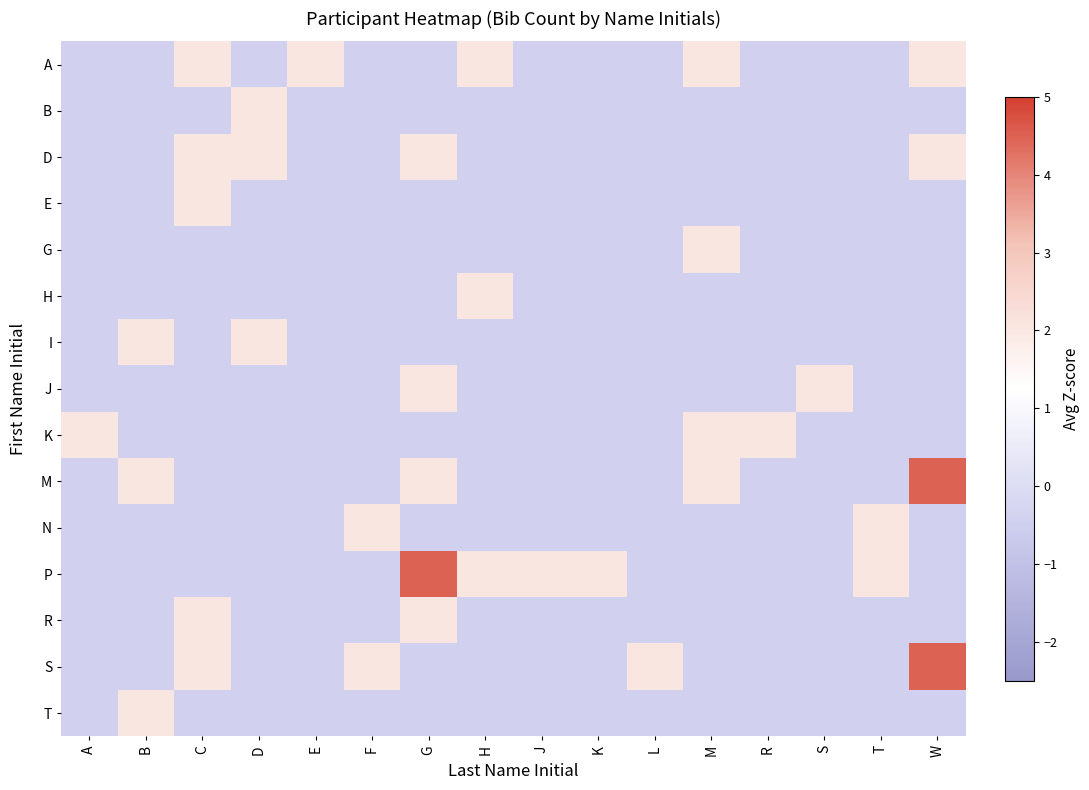

Reading right to left, transcribe all the data shown in this chart.

A: W=2.0	T=-0.4	S=-0.4	R=-0.4	M=2.0	L=-0.4	K=-0.4	J=-0.4	H=2.0	G=-0.4	F=-0.4	E=2.0	D=-0.4	C=2.0	B=-0.4	A=-0.4
B: W=-0.4	T=-0.4	S=-0.4	R=-0.4	M=-0.4	L=-0.4	K=-0.4	J=-0.4	H=-0.4	G=-0.4	F=-0.4	E=-0.4	D=2.0	C=-0.4	B=-0.4	A=-0.4
D: W=2.0	T=-0.4	S=-0.4	R=-0.4	M=-0.4	L=-0.4	K=-0.4	J=-0.4	H=-0.4	G=2.0	F=-0.4	E=-0.4	D=2.0	C=2.0	B=-0.4	A=-0.4
E: W=-0.4	T=-0.4	S=-0.4	R=-0.4	M=-0.4	L=-0.4	K=-0.4	J=-0.4	H=-0.4	G=-0.4	F=-0.4	E=-0.4	D=-0.4	C=2.0	B=-0.4	A=-0.4
G: W=-0.4	T=-0.4	S=-0.4	R=-0.4	M=2.0	L=-0.4	K=-0.4	J=-0.4	H=-0.4	G=-0.4	F=-0.4	E=-0.4	D=-0.4	C=-0.4	B=-0.4	A=-0.4
H: W=-0.4	T=-0.4	S=-0.4	R=-0.4	M=-0.4	L=-0.4	K=-0.4	J=-0.4	H=2.0	G=-0.4	F=-0.4	E=-0.4	D=-0.4	C=-0.4	B=-0.4	A=-0.4
I: W=-0.4	T=-0.4	S=-0.4	R=-0.4	M=-0.4	L=-0.4	K=-0.4	J=-0.4	H=-0.4	G=-0.4	F=-0.4	E=-0.4	D=2.0	C=-0.4	B=2.0	A=-0.4
J: W=-0.4	T=-0.4	S=2.0	R=-0.4	M=-0.4	L=-0.4	K=-0.4	J=-0.4	H=-0.4	G=2.0	F=-0.4	E=-0.4	D=-0.4	C=-0.4	B=-0.4	A=-0.4
K: W=-0.4	T=-0.4	S=-0.4	R=2.0	M=2.0	L=-0.4	K=-0.4	J=-0.4	H=-0.4	G=-0.4	F=-0.4	E=-0.4	D=-0.4	C=-0.4	B=-0.4	A=2.0
M: W=4.5	T=-0.4	S=-0.4	R=-0.4	M=2.0	L=-0.4	K=-0.4	J=-0.4	H=-0.4	G=2.0	F=-0.4	E=-0.4	D=-0.4	C=-0.4	B=2.0	A=-0.4
N: W=-0.4	T=2.0	S=-0.4	R=-0.4	M=-0.4	L=-0.4	K=-0.4	J=-0.4	H=-0.4	G=-0.4	F=2.0	E=-0.4	D=-0.4	C=-0.4	B=-0.4	A=-0.4
P: W=-0.4	T=2.0	S=-0.4	R=-0.4	M=-0.4	L=-0.4	K=2.0	J=2.0	H=2.0	G=4.5	F=-0.4	E=-0.4	D=-0.4	C=-0.4	B=-0.4	A=-0.4
R: W=-0.4	T=-0.4	S=-0.4	R=-0.4	M=-0.4	L=-0.4	K=-0.4	J=-0.4	H=-0.4	G=2.0	F=-0.4	E=-0.4	D=-0.4	C=2.0	B=-0.4	A=-0.4
S: W=4.5	T=-0.4	S=-0.4	R=-0.4	M=-0.4	L=2.0	K=-0.4	J=-0.4	H=-0.4	G=-0.4	F=2.0	E=-0.4	D=-0.4	C=2.0	B=-0.4	A=-0.4
T: W=-0.4	T=-0.4	S=-0.4	R=-0.4	M=-0.4	L=-0.4	K=-0.4	J=-0.4	H=-0.4	G=-0.4	F=-0.4	E=-0.4	D=-0.4	C=-0.4	B=2.0	A=-0.4